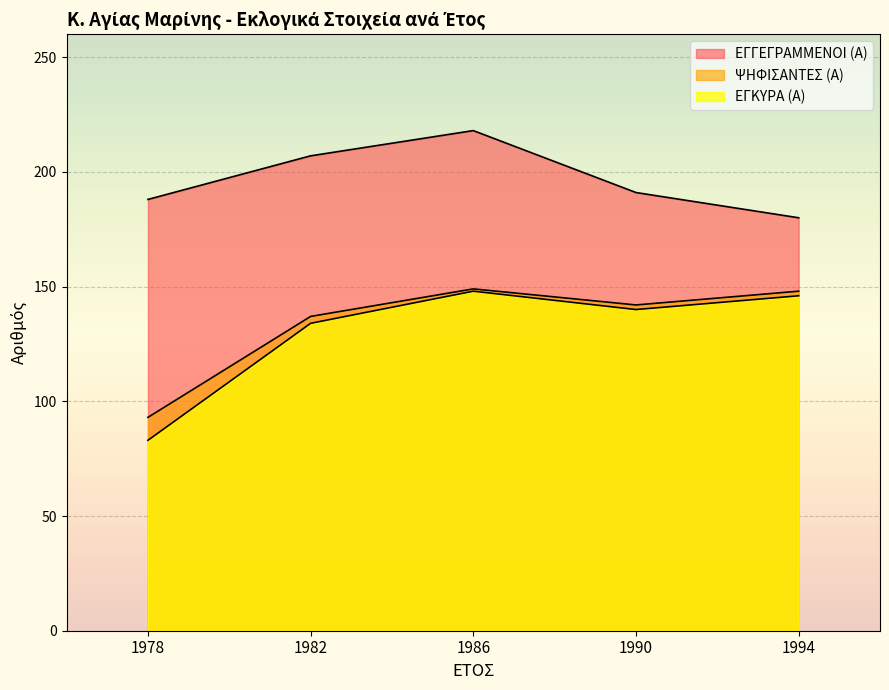

List the series in order of their peak value, highest first.

ΕΓΓΕΓΡΑΜΜΕΝΟΙ (Α), ΨΗΦΙΣΑΝΤΕΣ (Α), ΕΓΚΥΡΑ (Α)